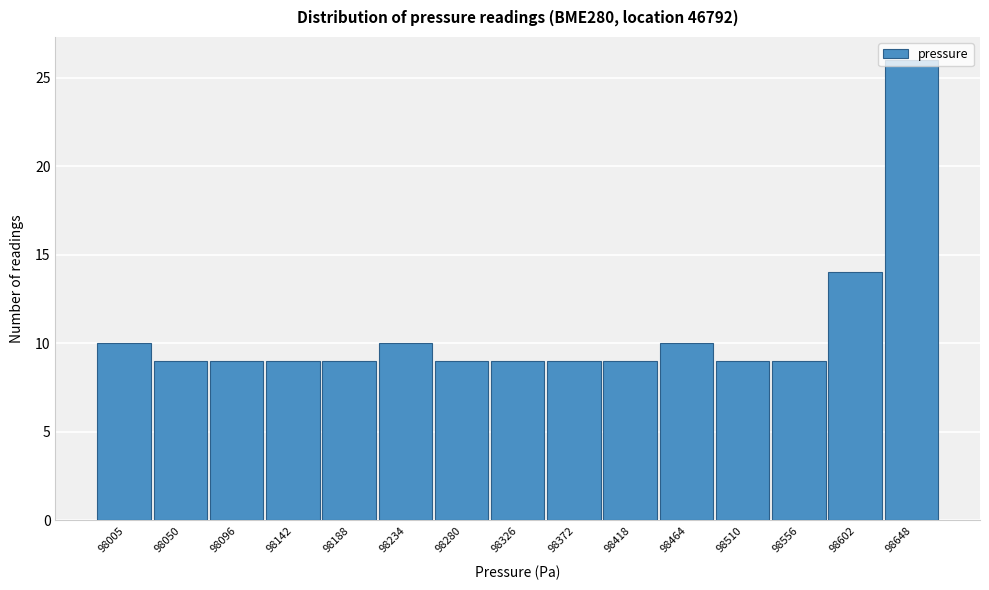

Which has a higher value, 98464 or 98556?

98464